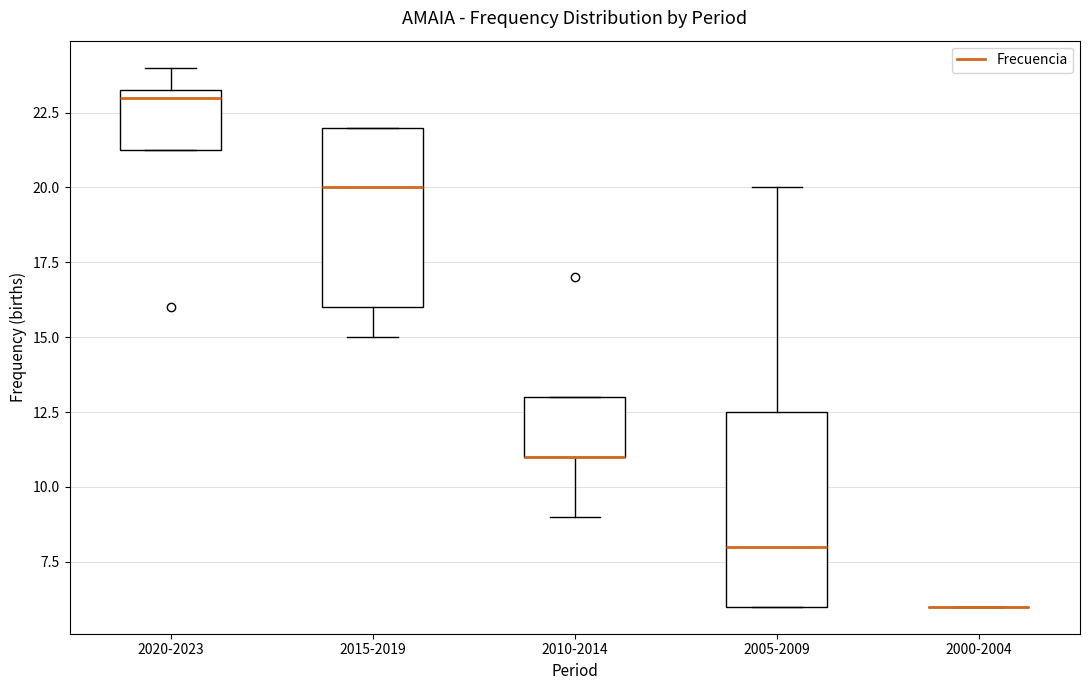

Reading left to right, read every box against the y-axis: the position of its median line, the range the box covers, and the ends of its whiskers. The values are not printed on the chart, so give them approximately, as read against the axis.

2020-2023: median 23.0, box 21.5 to 23.5, whiskers 21.5 to 24.0
2015-2019: median 20.0, box 16.0 to 22.0, whiskers 15.0 to 22.0
2010-2014: median 11.0 (drawn on the box's lower edge), box 11.0 to 13.0, whiskers 9.0 to 13.0
2005-2009: median 8.0, box 6.0 to 12.5, whiskers 6.0 to 20.0
2000-2004: box collapsed to a line at 6.0, whiskers 6.0 to 6.0